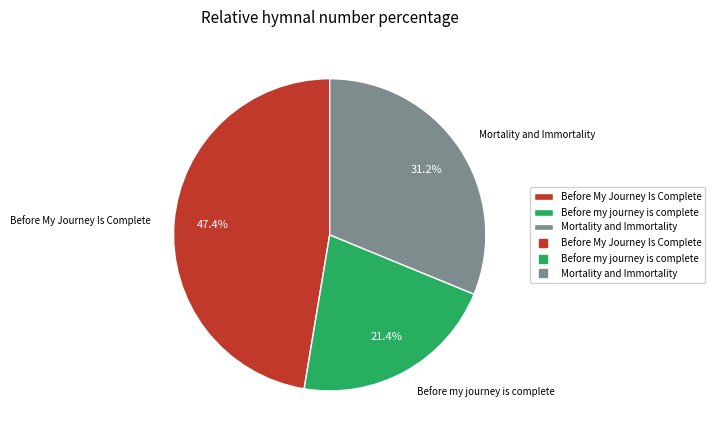

Which slice is the largest?

Before My Journey Is Complete